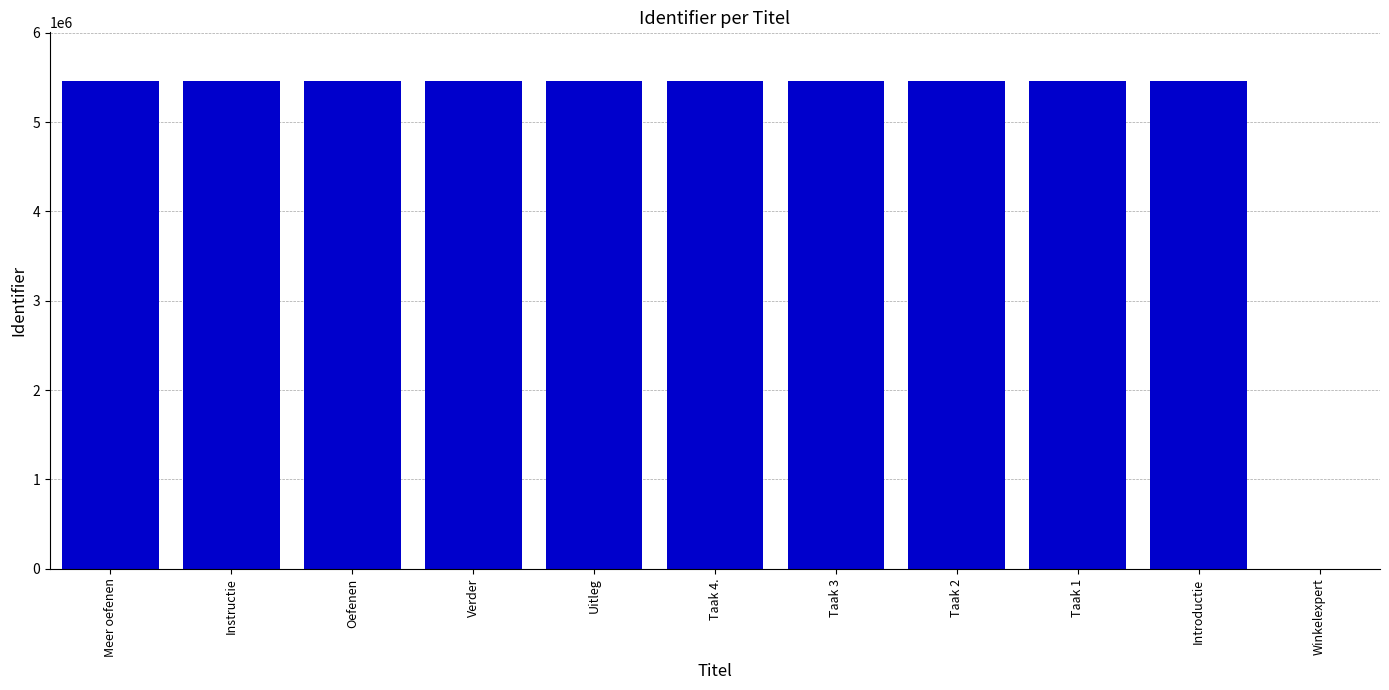

Is it true that the value at Uitleg is 5457541?

True